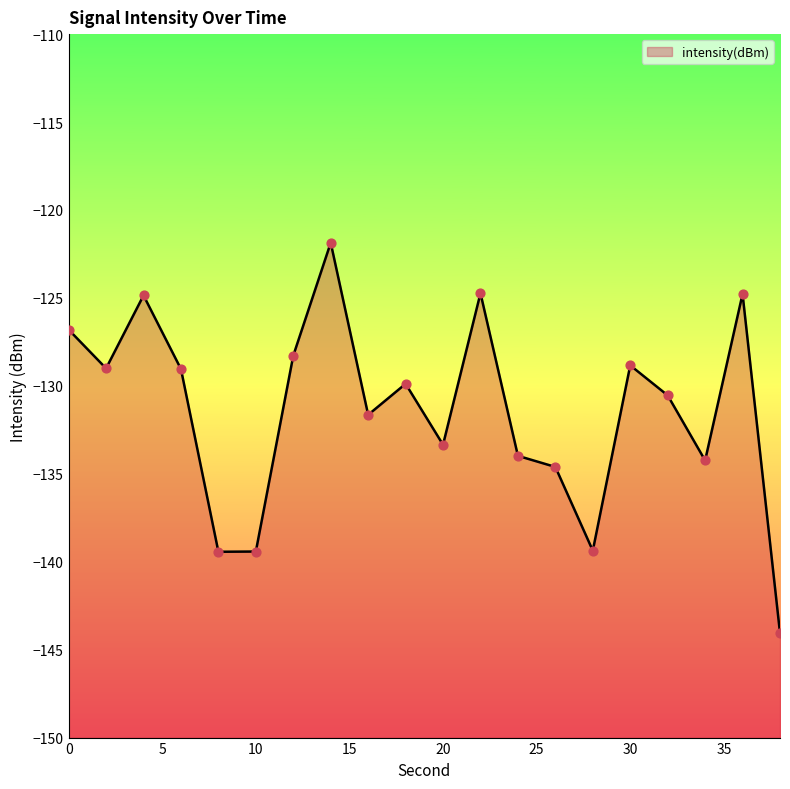

Which has a higher value, 0 or 14?

14